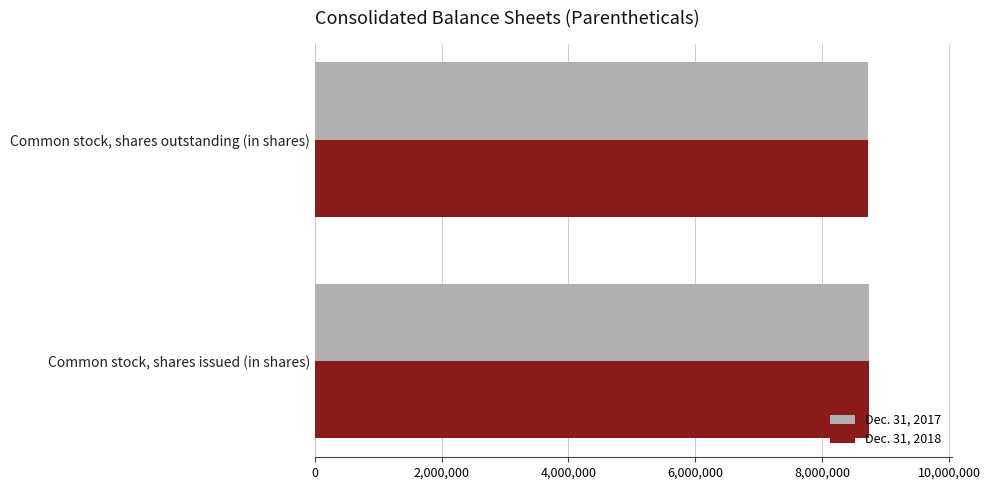

What is the average value of the Dec. 31, 2018 series?

8730493